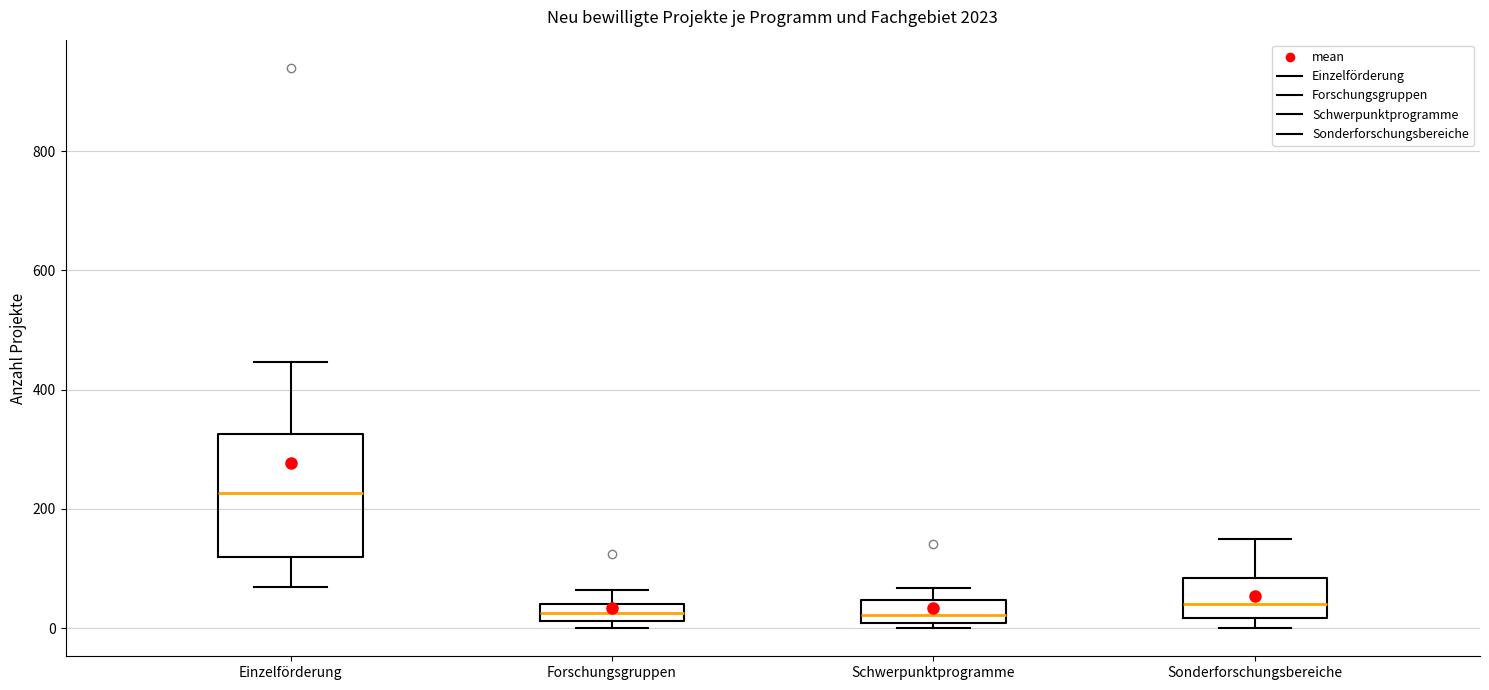

Where does the median line of the box for Schwerpunktprogramme sit on the y-axis? The values are not printed on the chart, so give them approximately, as read against the axis.

20